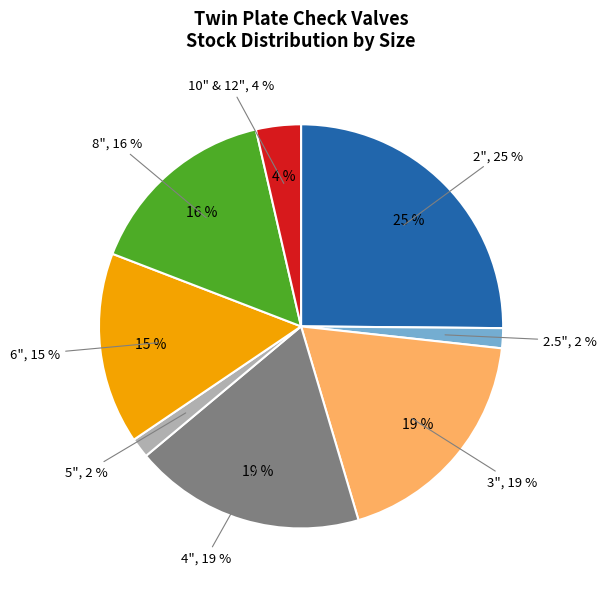

Does any single category account for the majority?

No